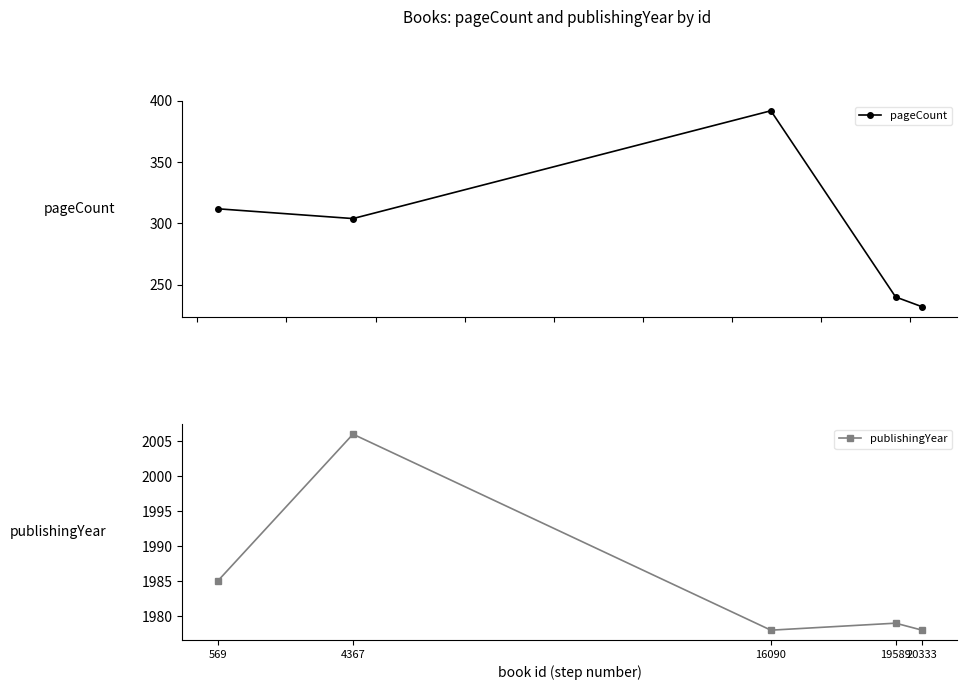

Count the number of categories in the chart.

5